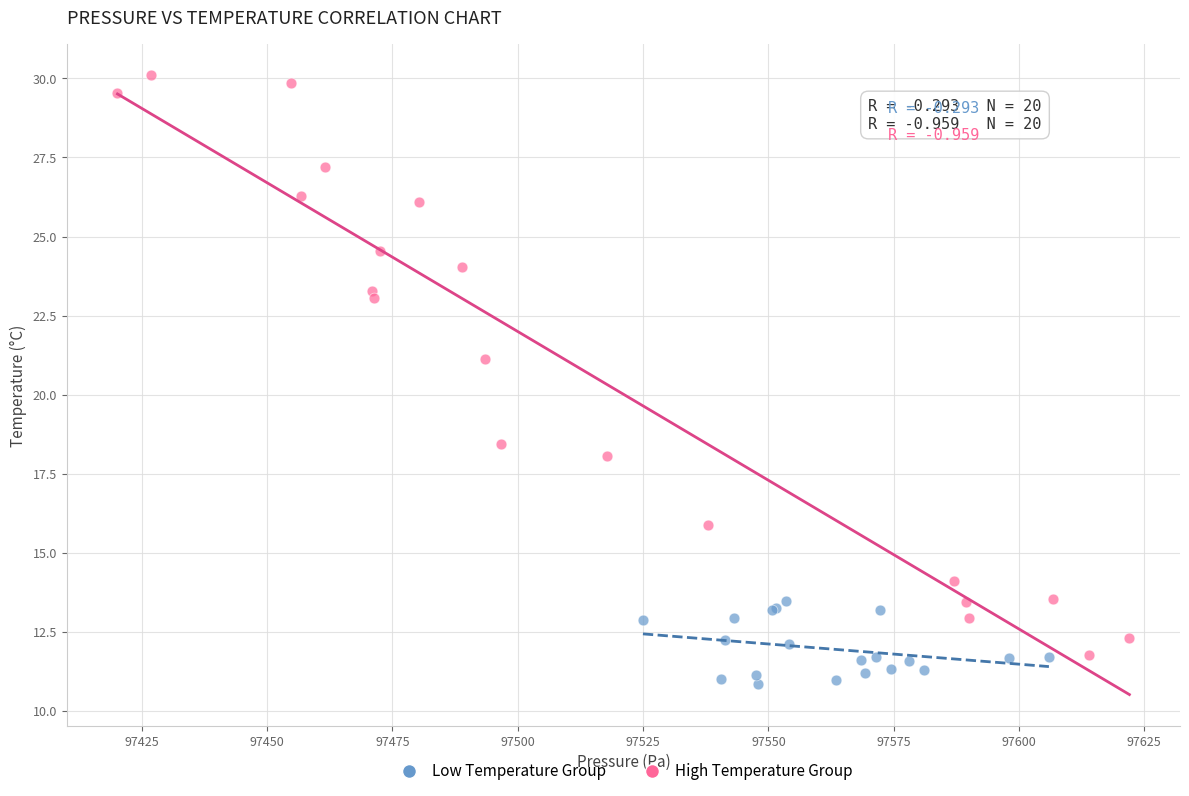

What are all the series names shown in the legend?

Low Temperature Group, High Temperature Group